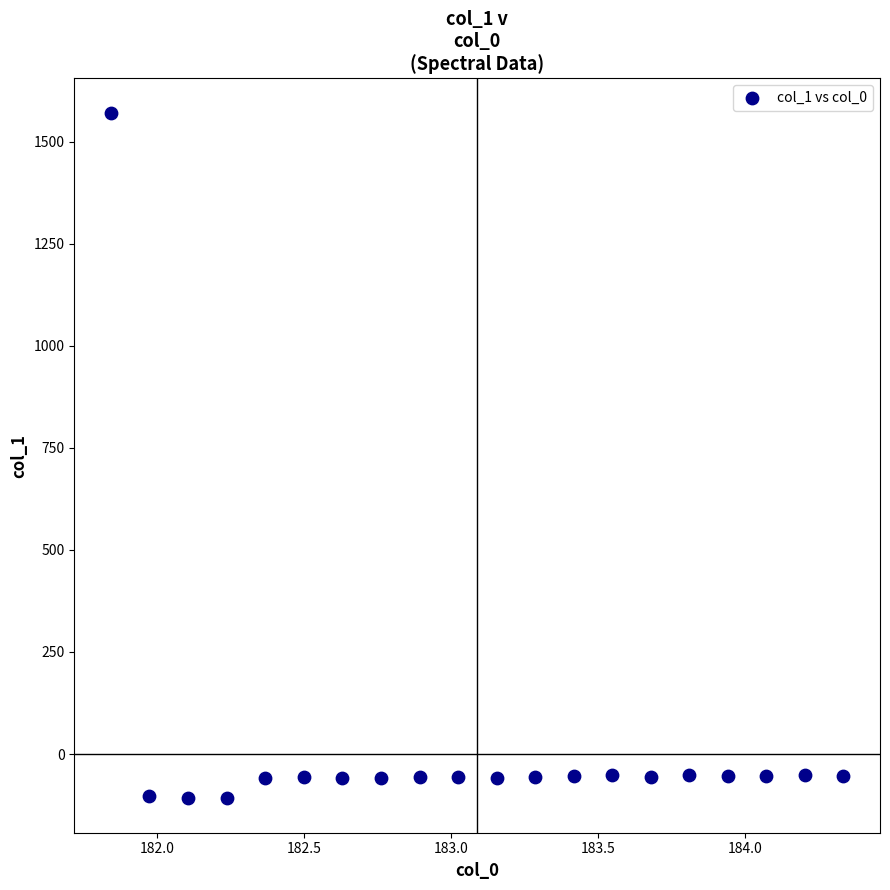

What is the range of X values (max minus min)?

2.5